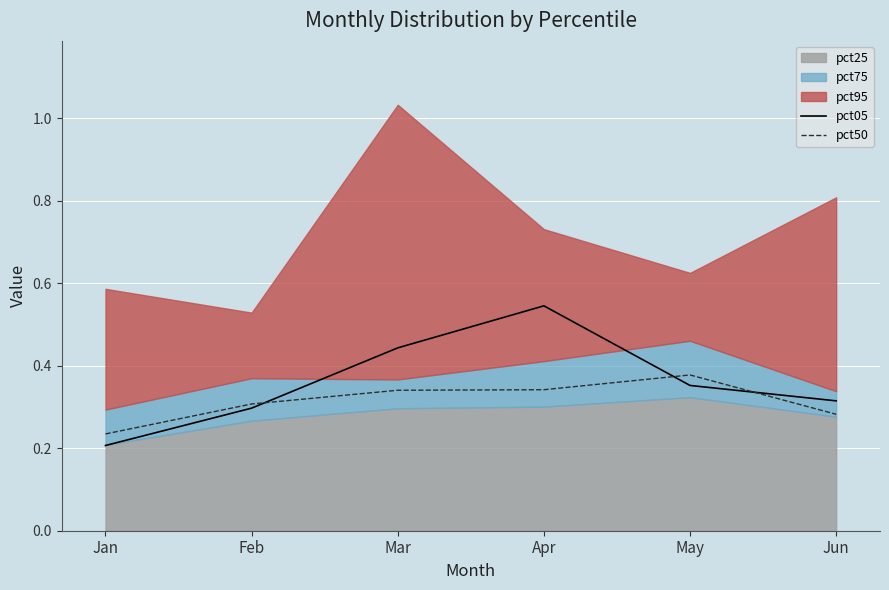

Between May and Jun, which series saw the biggest shift?

pct50